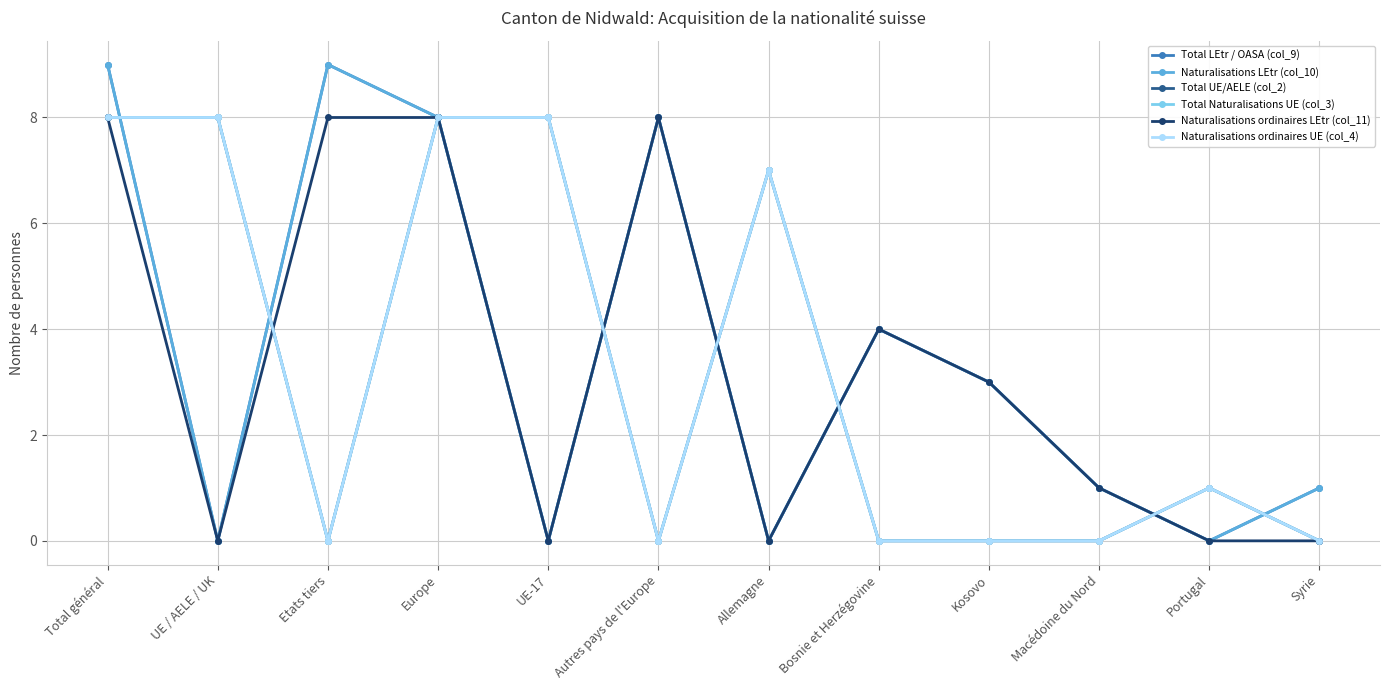

Reading left to right, transcribe all the data shown in this chart.

Total LEtr / OASA (col_9): Total général=9	UE / AELE / UK=0	Etats tiers=9	Europe=8	UE-17=0	Autres pays de l'Europe=8	Allemagne=0	Bosnie et Herzégovine=4	Kosovo=3	Macédoine du Nord=1	Portugal=0	Syrie=1
Naturalisations LEtr (col_10): Total général=9	UE / AELE / UK=0	Etats tiers=9	Europe=8	UE-17=0	Autres pays de l'Europe=8	Allemagne=0	Bosnie et Herzégovine=4	Kosovo=3	Macédoine du Nord=1	Portugal=0	Syrie=1
Total UE/AELE (col_2): Total général=8	UE / AELE / UK=8	Etats tiers=0	Europe=8	UE-17=8	Autres pays de l'Europe=0	Allemagne=7	Bosnie et Herzégovine=0	Kosovo=0	Macédoine du Nord=0	Portugal=1	Syrie=0
Total Naturalisations UE (col_3): Total général=8	UE / AELE / UK=8	Etats tiers=0	Europe=8	UE-17=8	Autres pays de l'Europe=0	Allemagne=7	Bosnie et Herzégovine=0	Kosovo=0	Macédoine du Nord=0	Portugal=1	Syrie=0
Naturalisations ordinaires LEtr (col_11): Total général=8	UE / AELE / UK=0	Etats tiers=8	Europe=8	UE-17=0	Autres pays de l'Europe=8	Allemagne=0	Bosnie et Herzégovine=4	Kosovo=3	Macédoine du Nord=1	Portugal=0	Syrie=0
Naturalisations ordinaires UE (col_4): Total général=8	UE / AELE / UK=8	Etats tiers=0	Europe=8	UE-17=8	Autres pays de l'Europe=0	Allemagne=7	Bosnie et Herzégovine=0	Kosovo=0	Macédoine du Nord=0	Portugal=1	Syrie=0